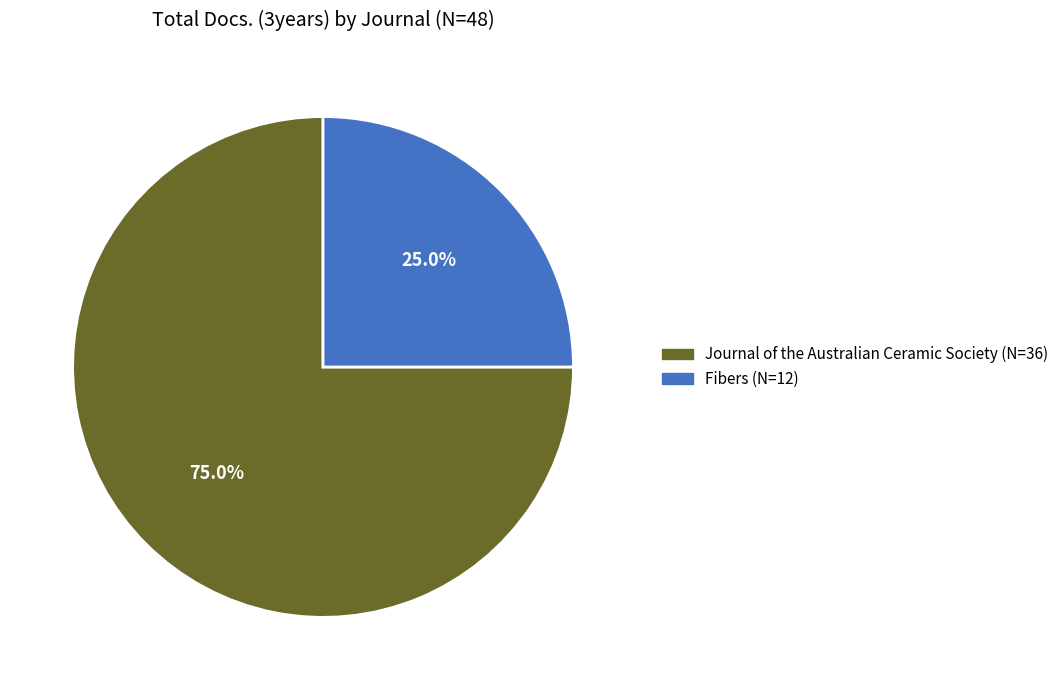

Does Journal of the Australian Ceramic Society account for over 50% of the chart?

Yes